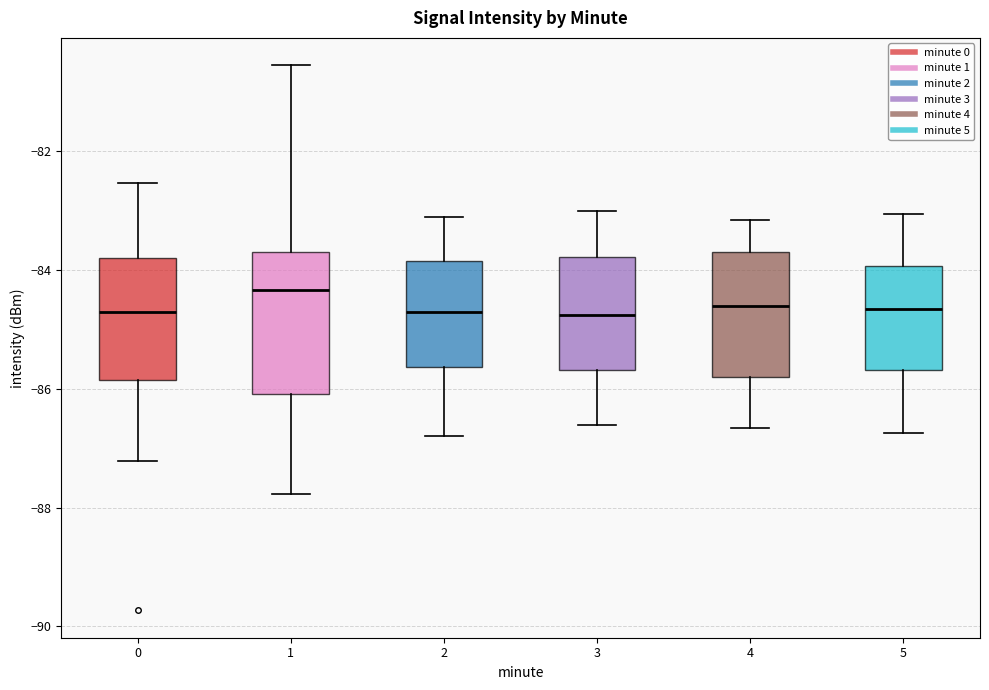

Which box has the highest median line?

1